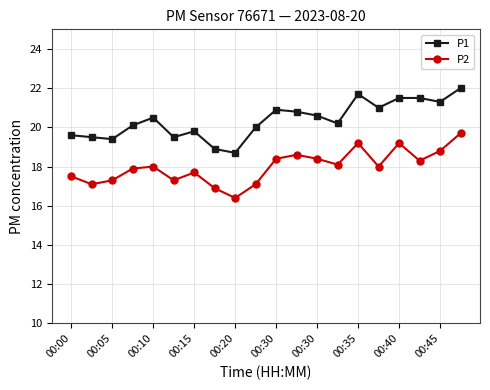

True or false: P1 has more than 2 interior local peaks.

True